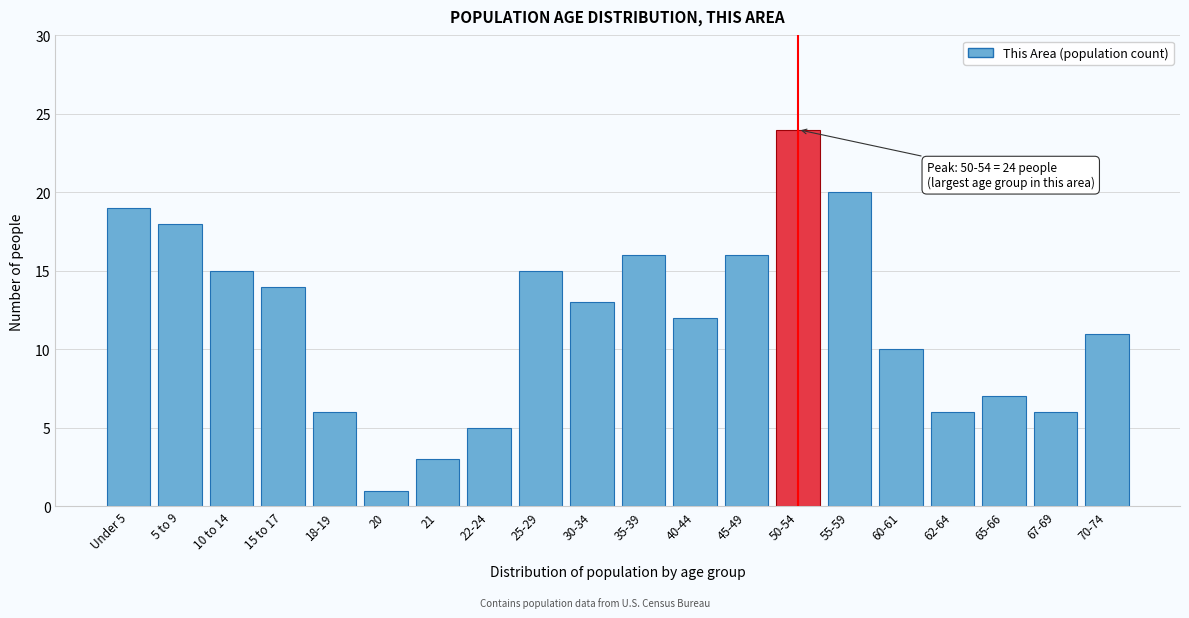

Reading left to right, extract all data points from this chart.

Under 5=19	5 to 9=18	10 to 14=15	15 to 17=14	18-19=6	20=1	21=3	22-24=5	25-29=15	30-34=13	35-39=16	40-44=12	45-49=16	50-54=24	55-59=20	60-61=10	62-64=6	65-66=7	67-69=6	70-74=11